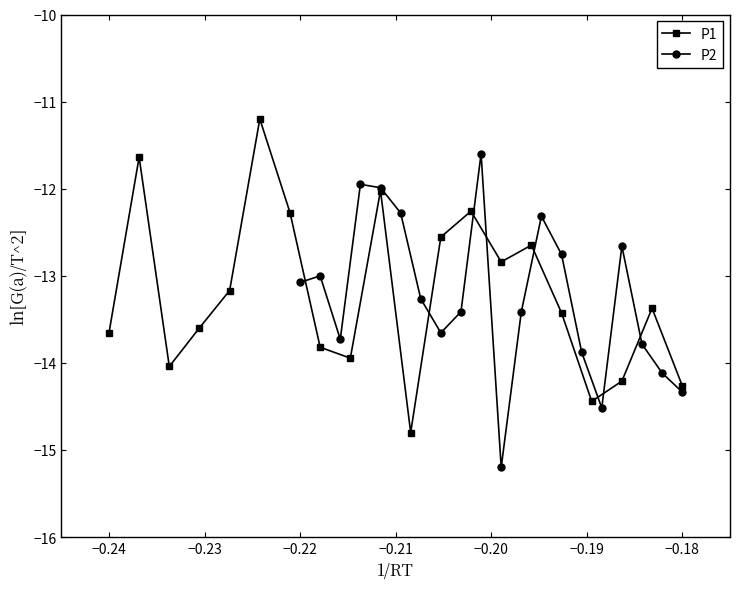

In P1, how many points are lower than both neighbors (excluding endpoints)?

5